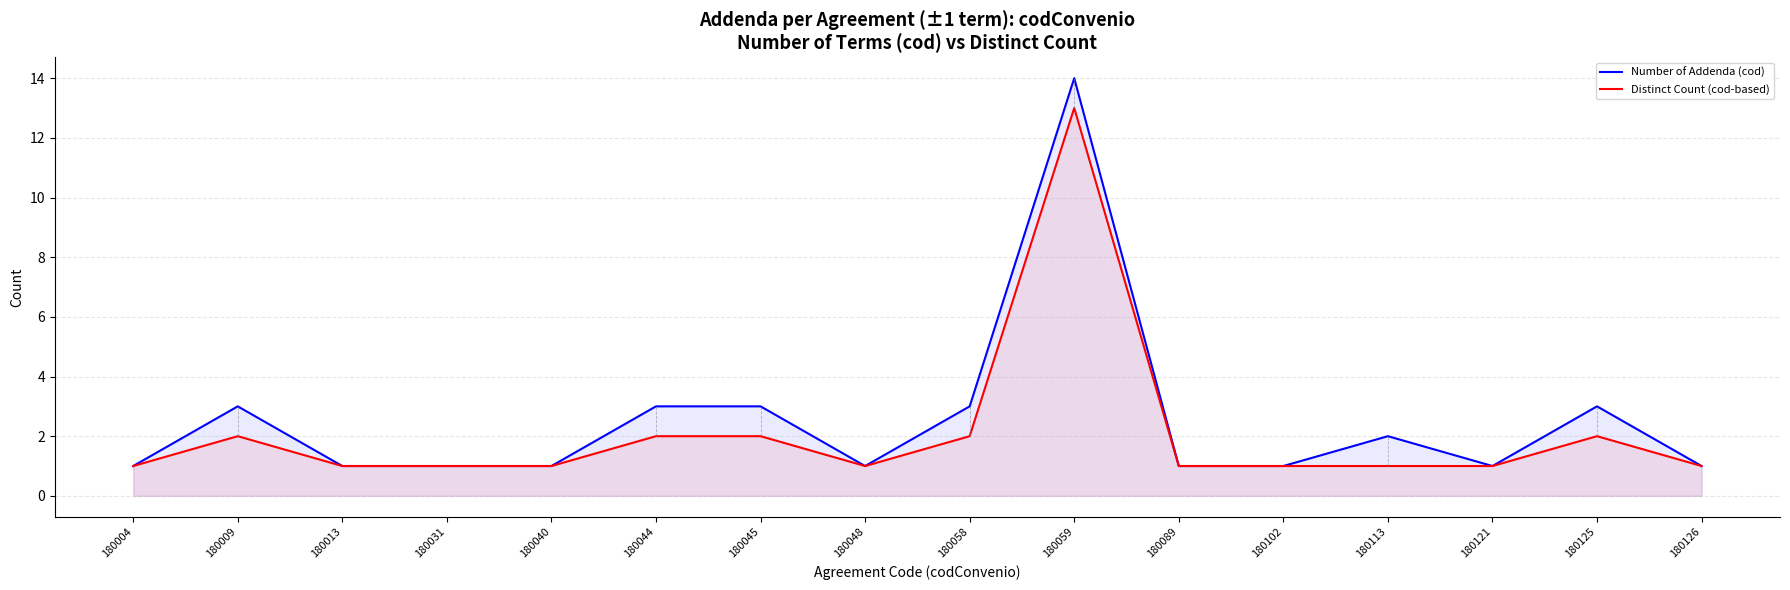

Which category has the highest value in the Number of Addenda (cod) series?

180059